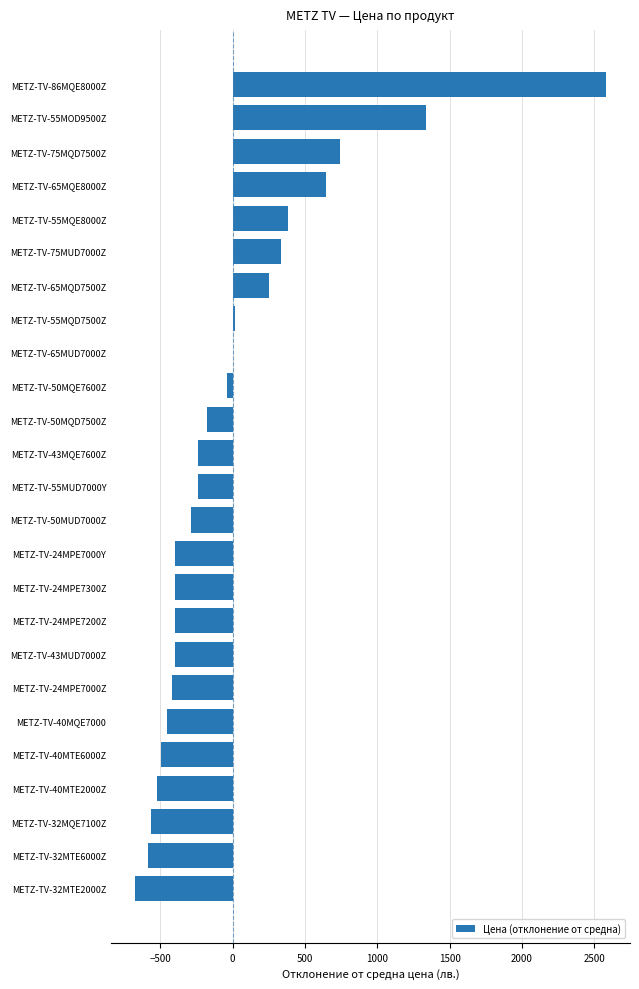

What is the maximum value shown in the chart?

2583.2